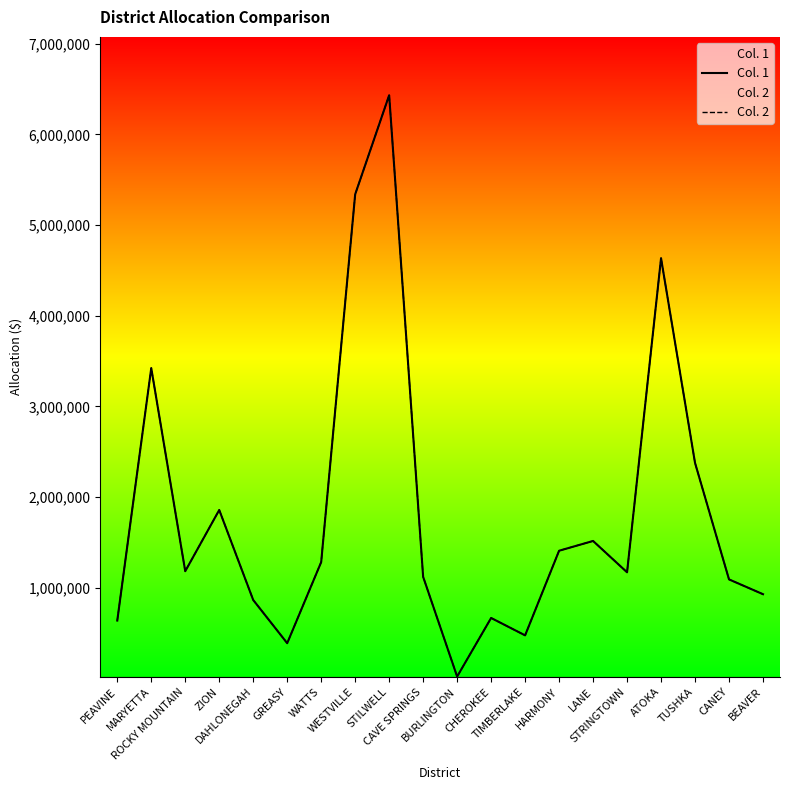

At which category does Col. 1 reach its first local peak?

MARYETTA